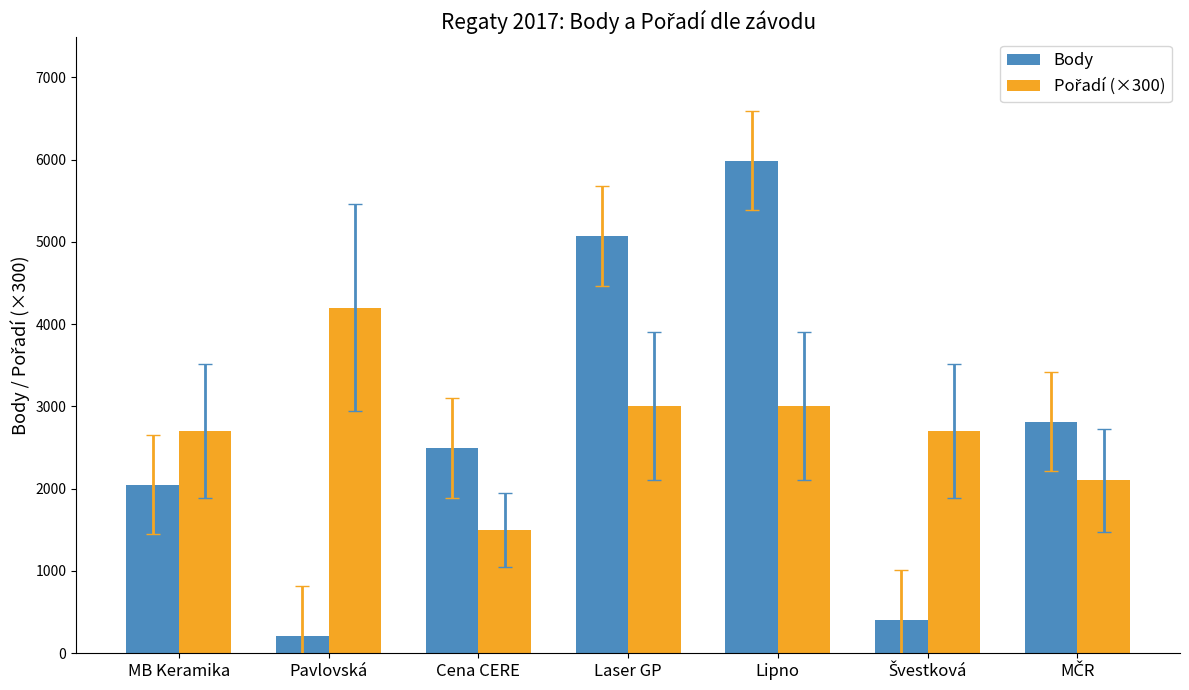

How many bars are there in each group?

2